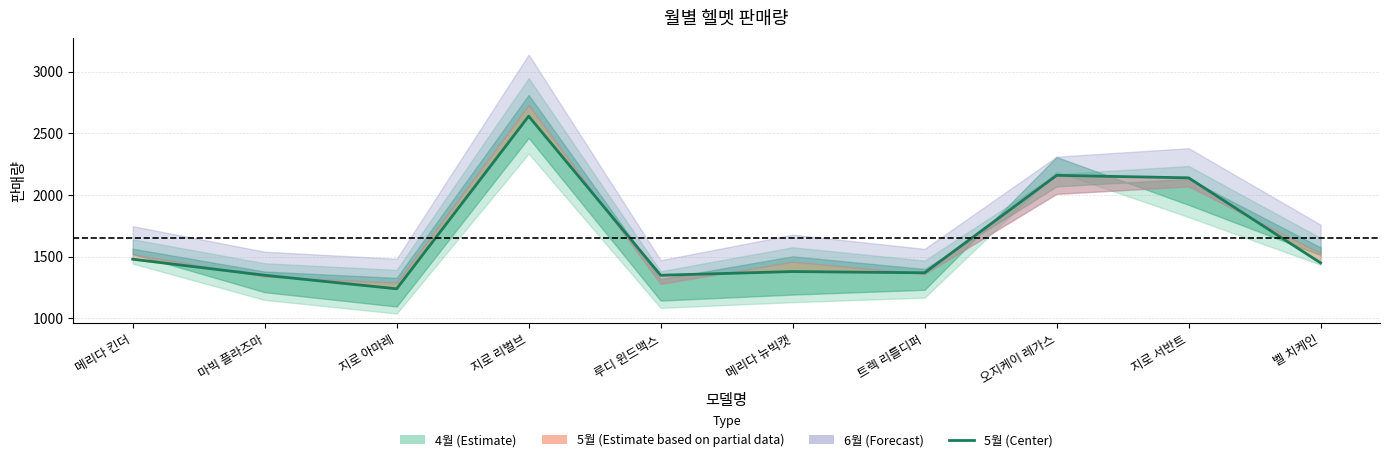

What is the label of the 5th point from the left?

루디 윈드맥스